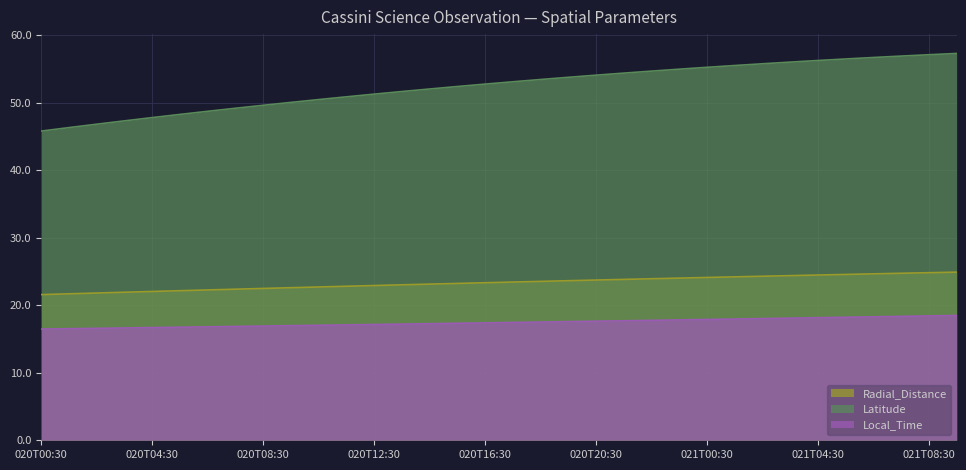

Which category has the highest value in the Latitude series?

2007-021T09:30